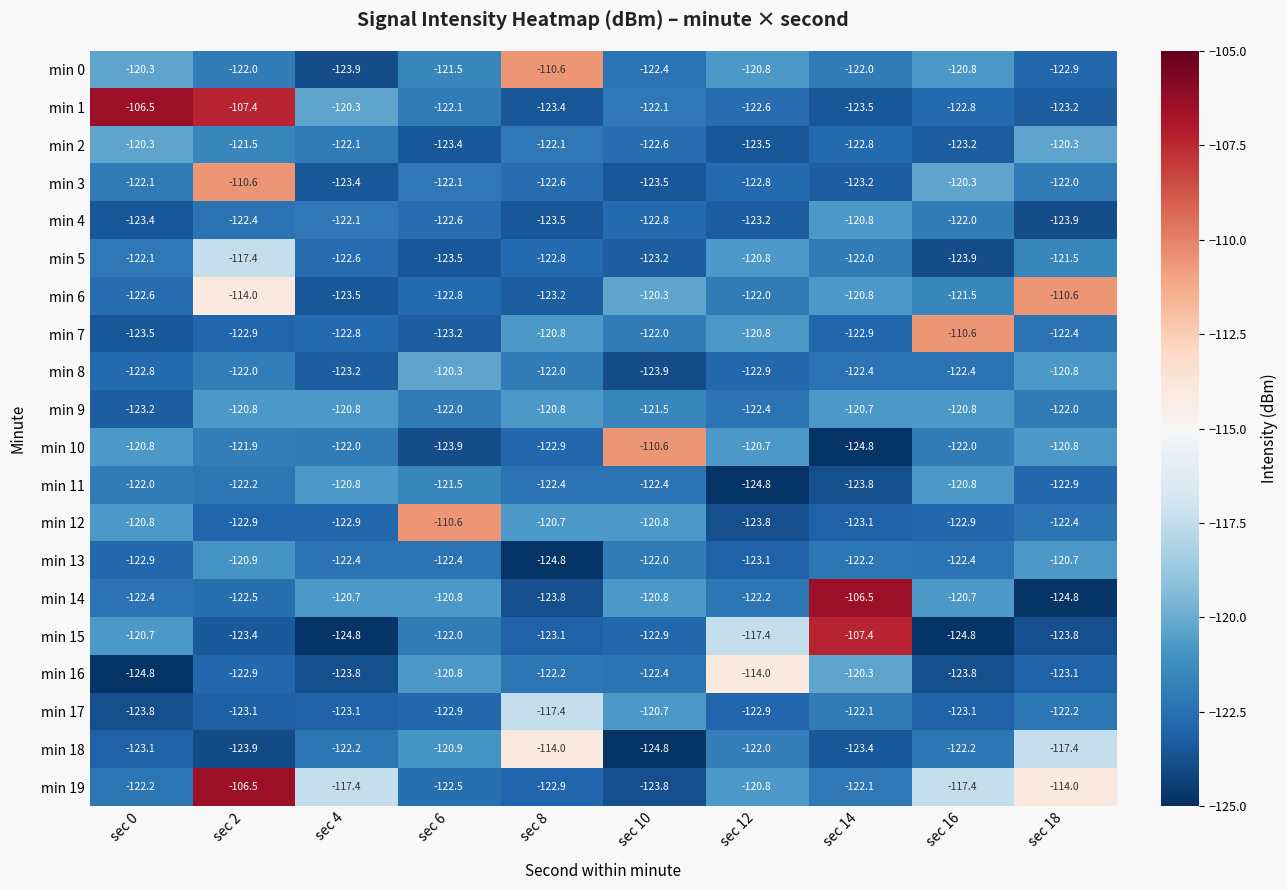

What is the difference between the second highest and second lowest values in the min 11 series?

3.0